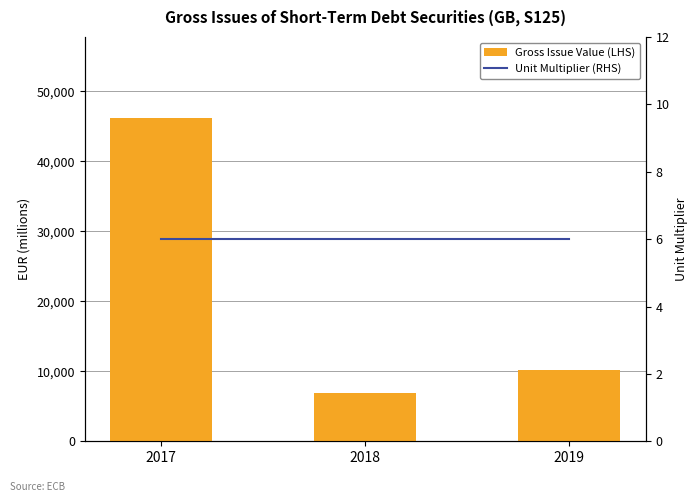

What is the difference between the maximum and minimum values in the Gross Issue Value (LHS) series?

39392.1